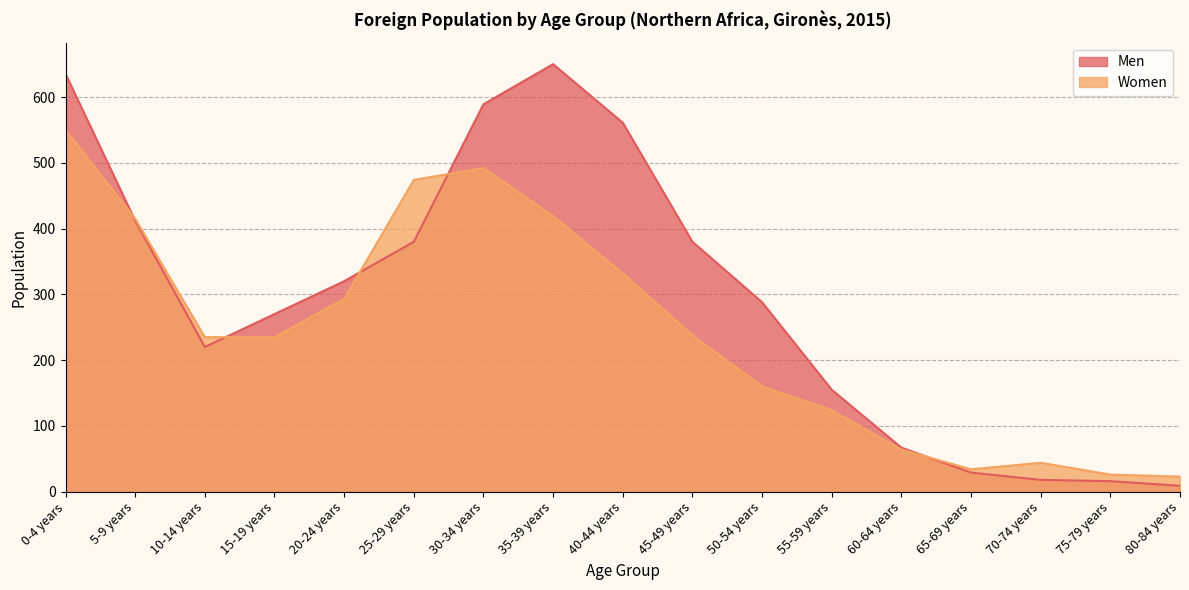

How many data points in Women are less than 235?

7